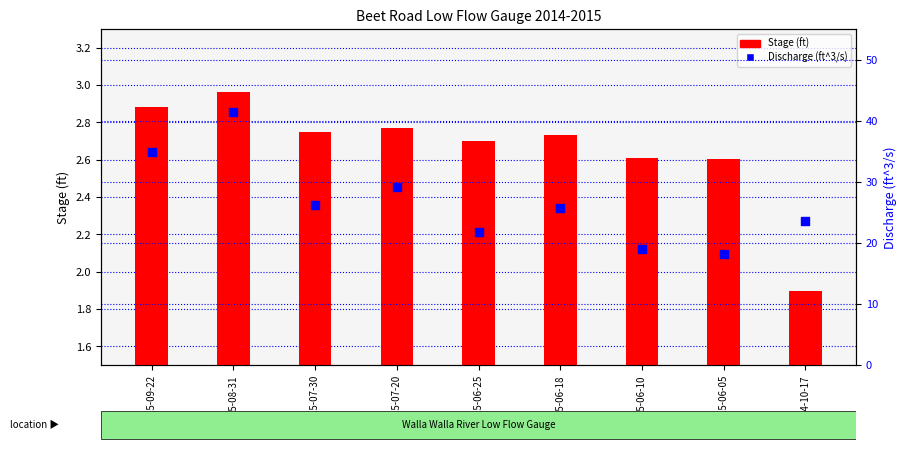

Which series contains the lowest Y value?

Stage (ft)